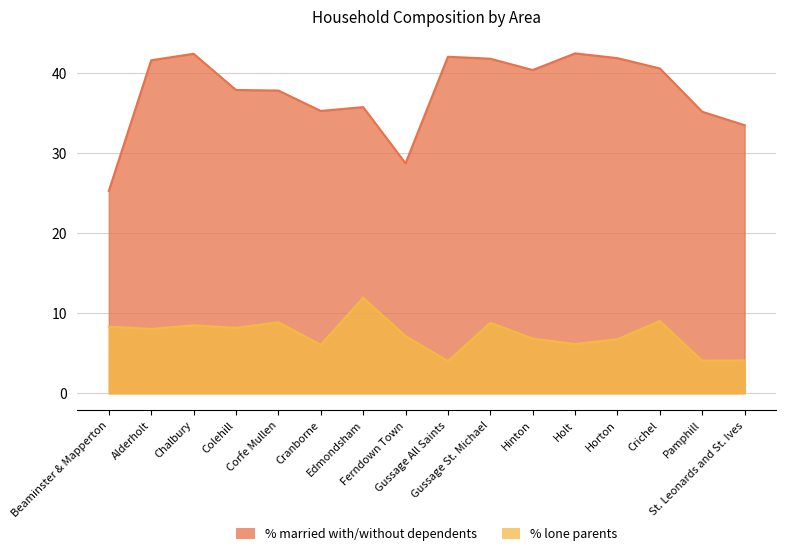

What is the highest value of the % married with/without dependents series?

42.4